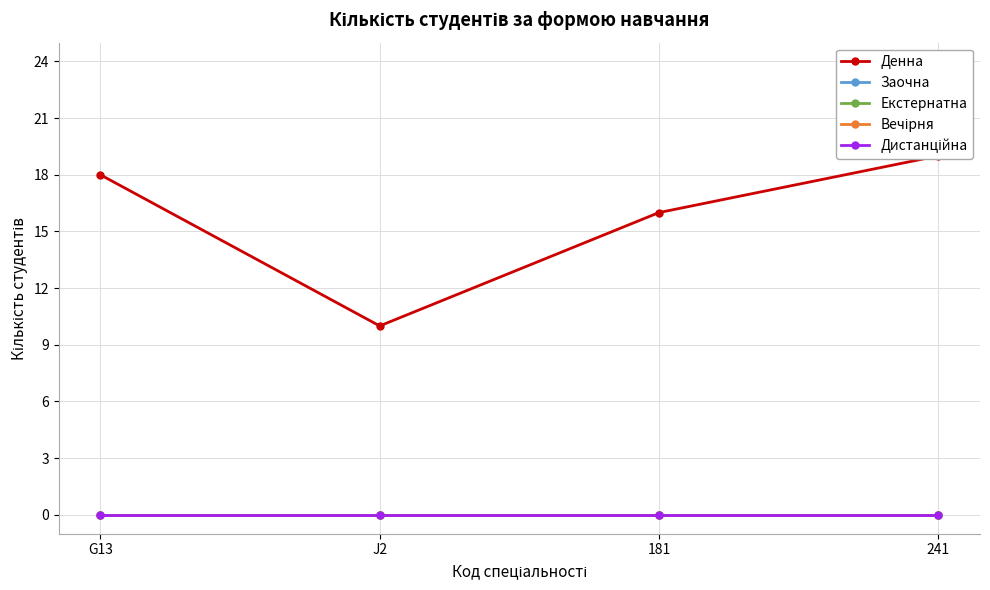

True or false: Вечірня has a value of 0 at 241.

True